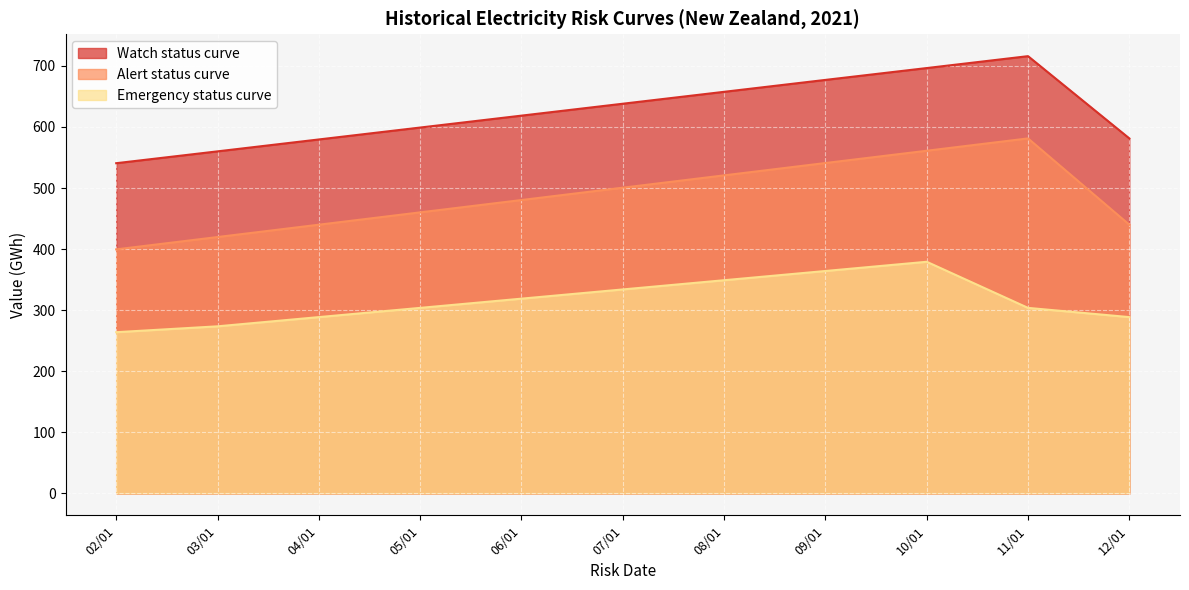

True or false: Emergency status curve has more than 0 points higher than both neighbors.

True